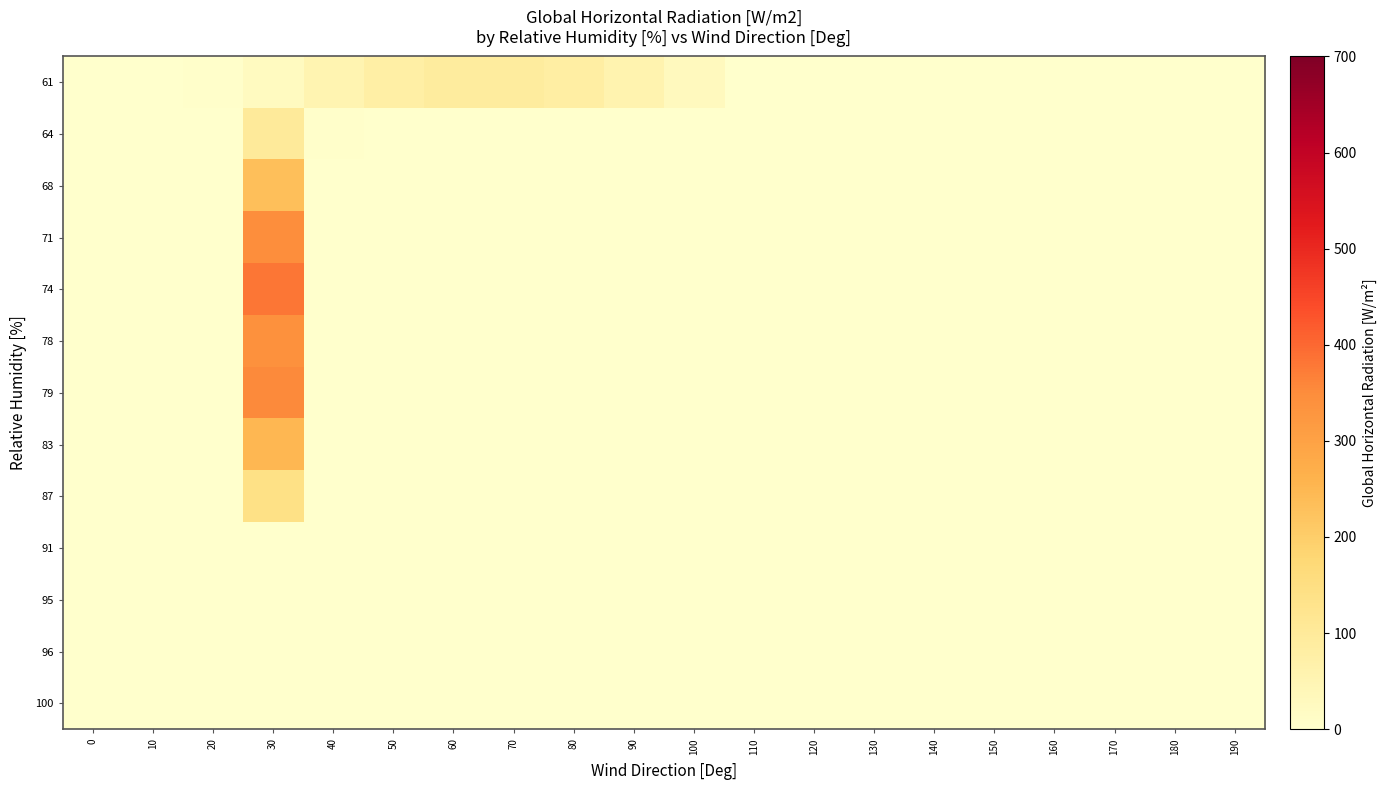

How many series are shown in this chart?

13